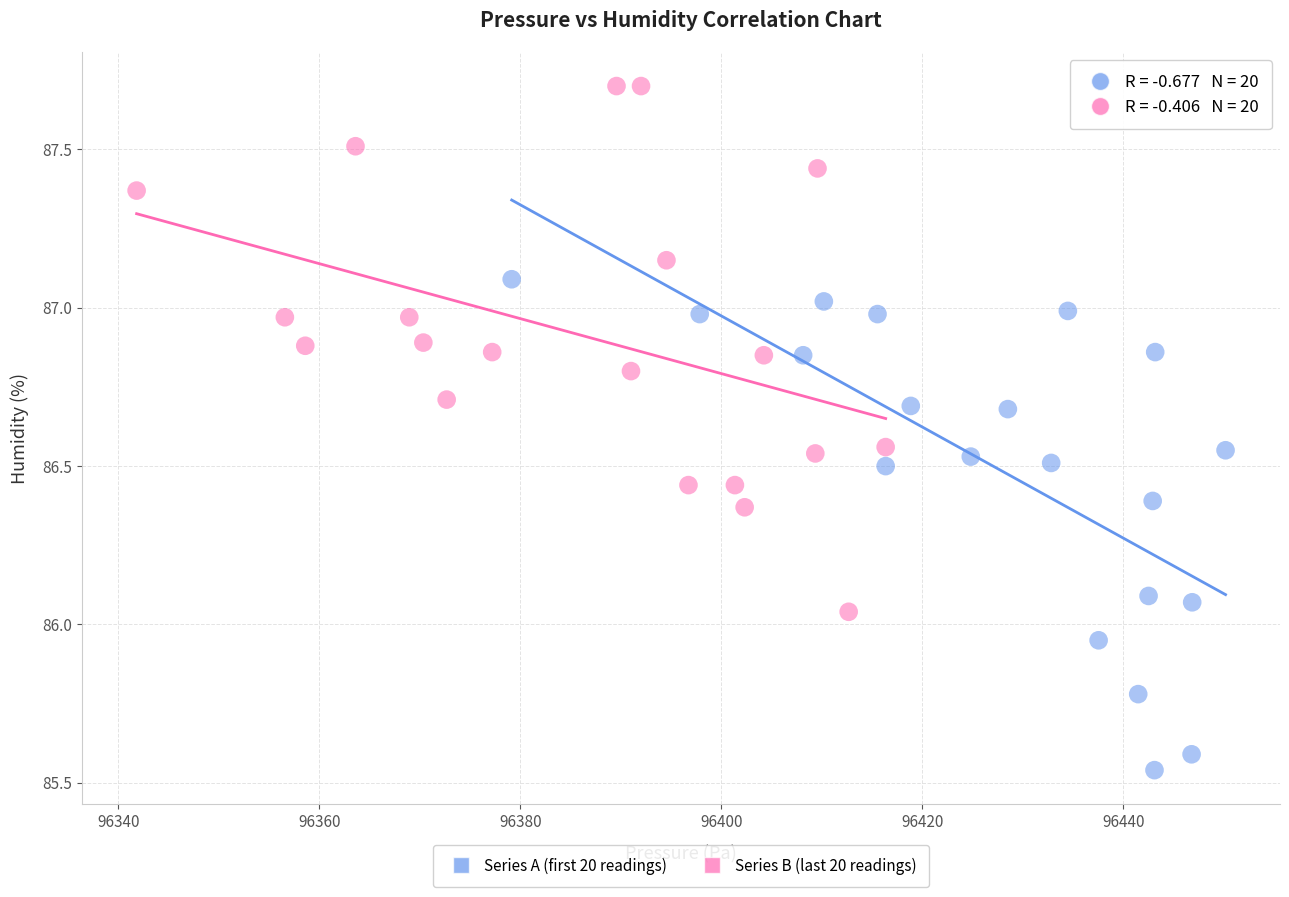

Which series has the widest spread of Y values?

Series B (last 20 readings)